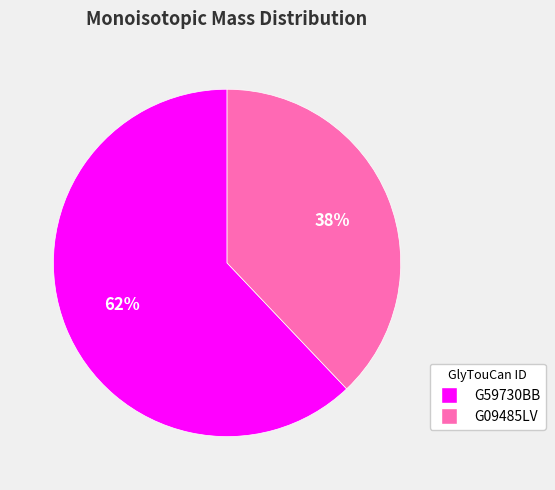

What is the largest slice in the pie chart?

G59730BB